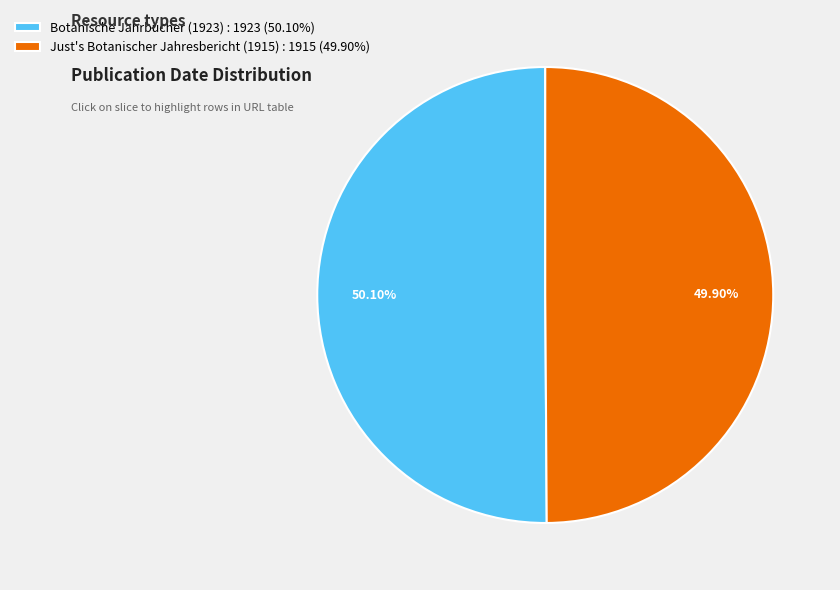

Do Just's Botanischer Jahresbericht (1915) : 1915 (49.90%) and Botanische Jahrbücher (1923) : 1923 (50.10%) together represent more than half of the pie?

Yes